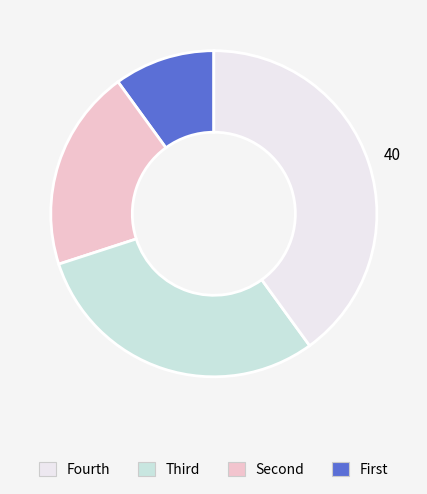

Is there a majority slice in this chart?

No